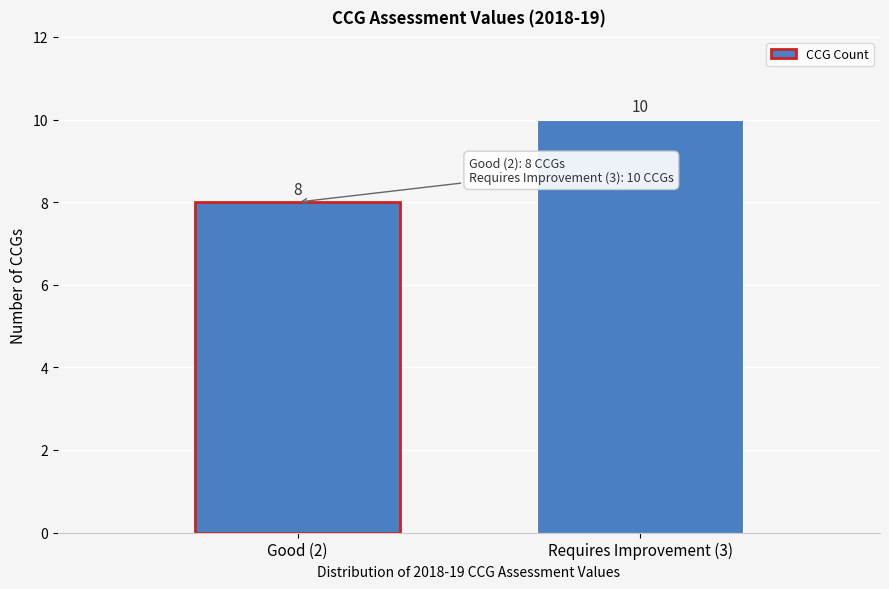

Reading left to right, extract all data points from this chart.

8	10